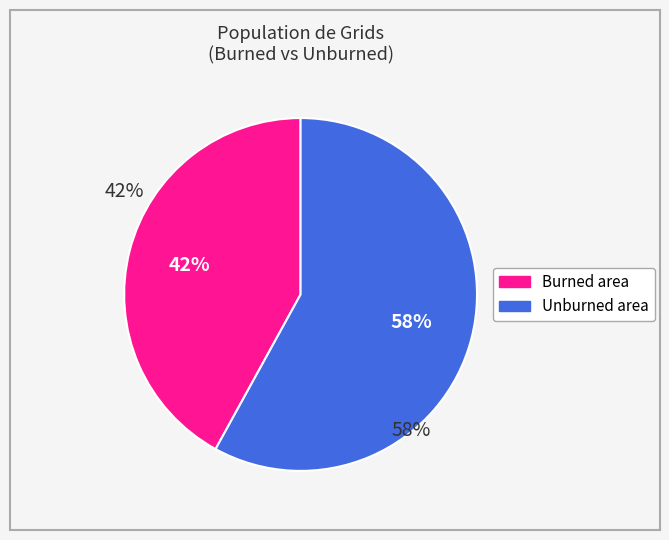

What percentage is the Burned area slice, to the nearest percent?

42%